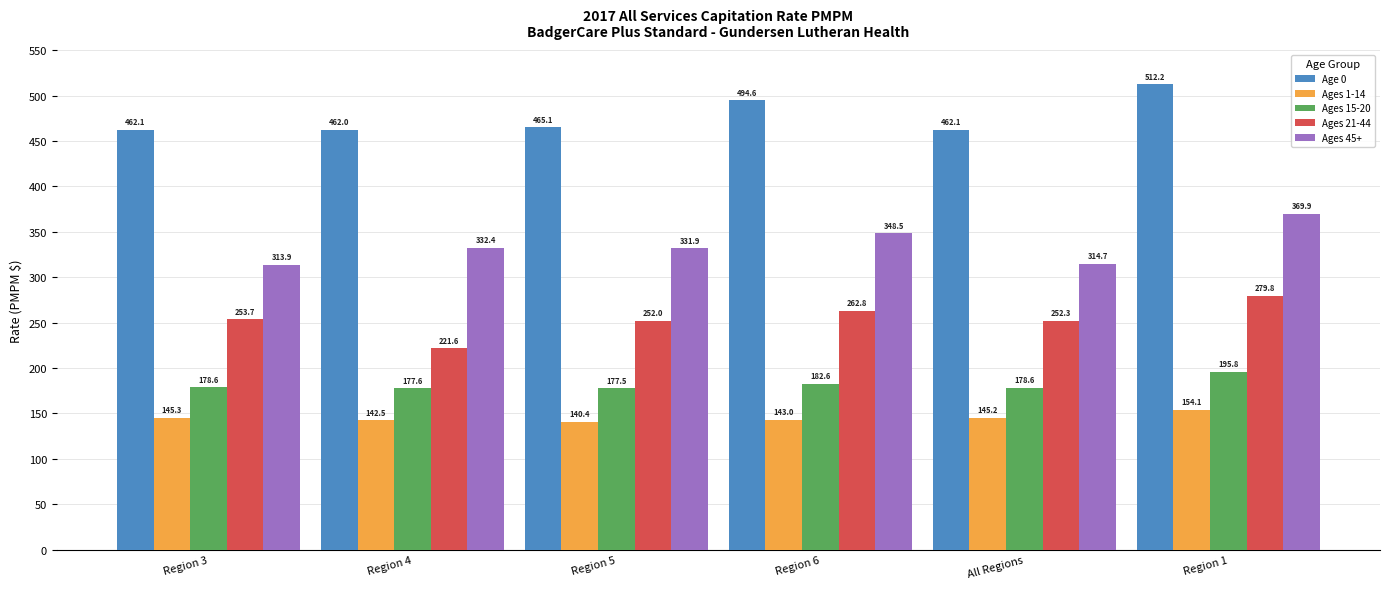

What is the approximate value of Age 0 at Region 4?

462.0